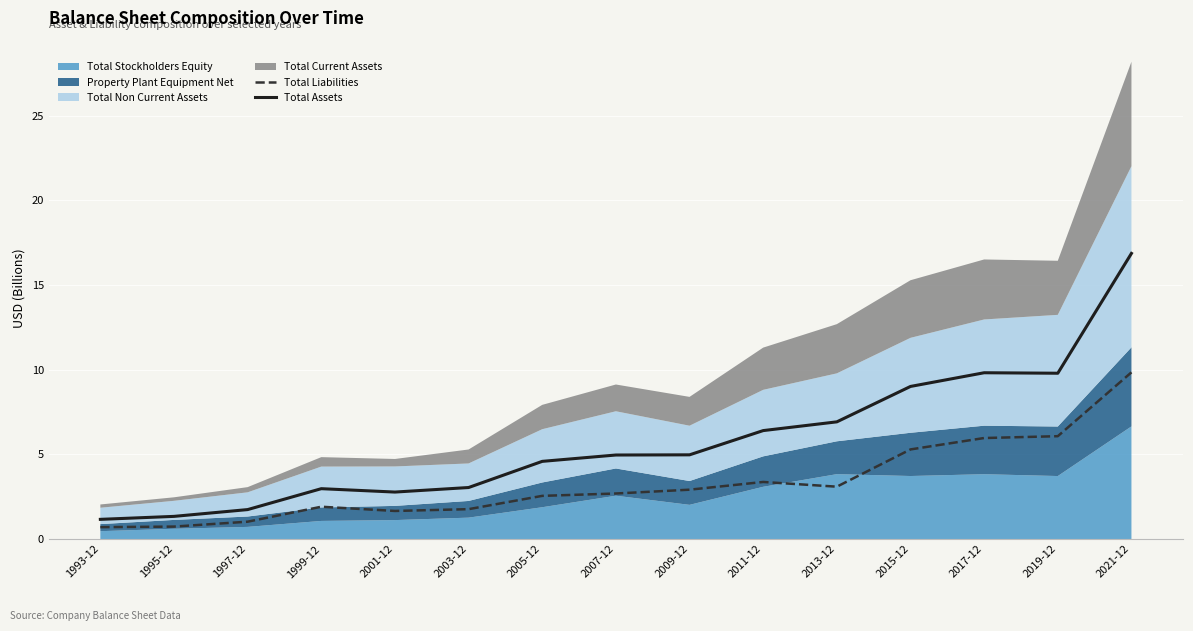

What is the value of the Total Assets point at the 15th from the left?

16.9